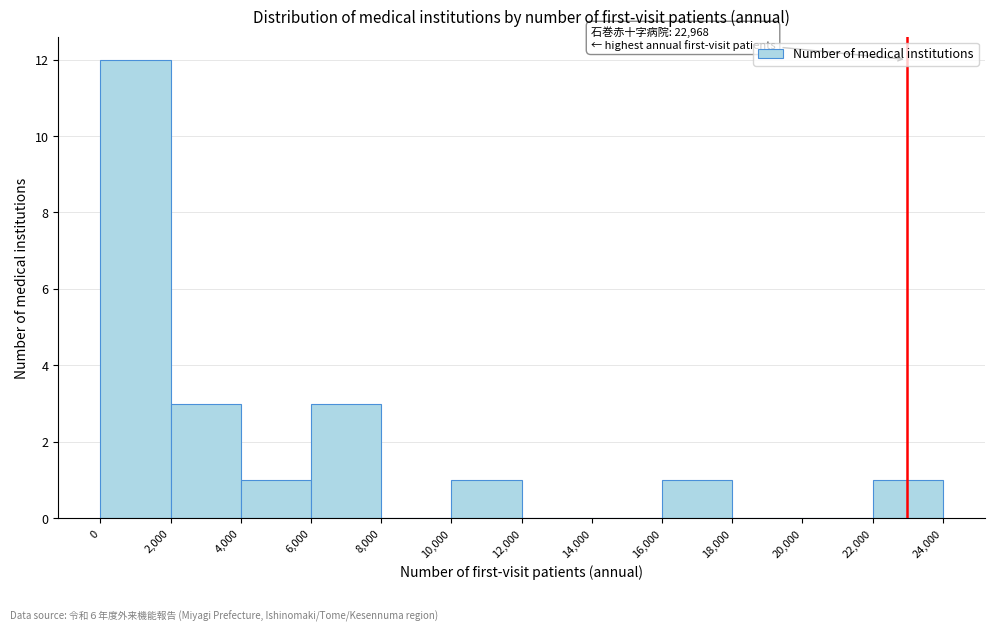

Over which range of the x-axis is the bar tallest?

0 to 2,000